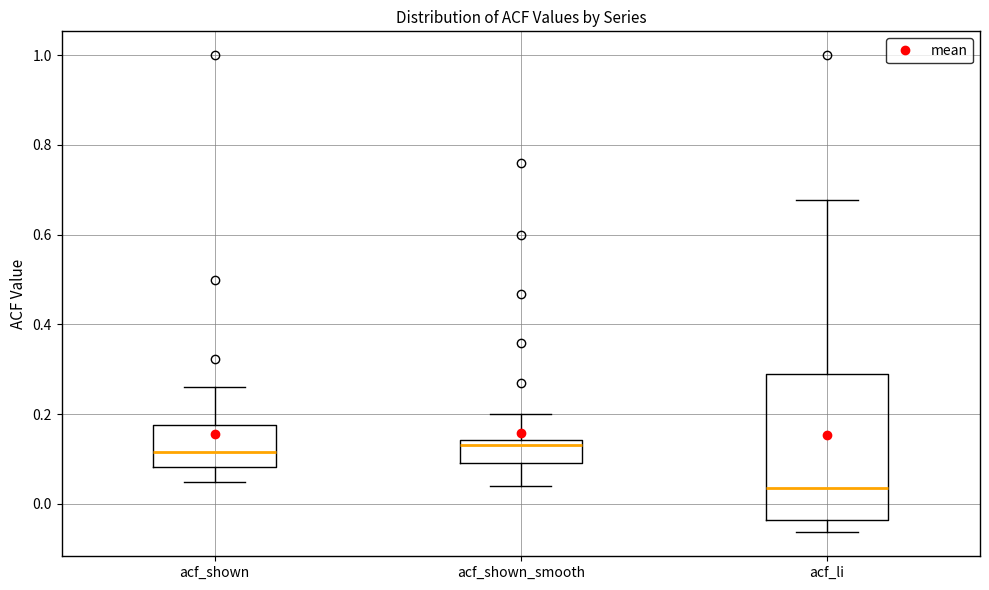

Reading left to right, transcribe this box plot: for each box, give where its median line is, the range the box spans, and where its two whiskers end, as read against the y-axis. The values are not printed on the chart, so give them approximately, as read against the axis.

acf_shown: median 0.12, box 0.08 to 0.18, whiskers 0.04 to 0.26
acf_shown_smooth: median 0.14 (just below the box's upper edge), box 0.10 to 0.14, whiskers 0.04 to 0.20
acf_li: median 0.04, box -0.04 to 0.30, whiskers -0.06 to 0.68